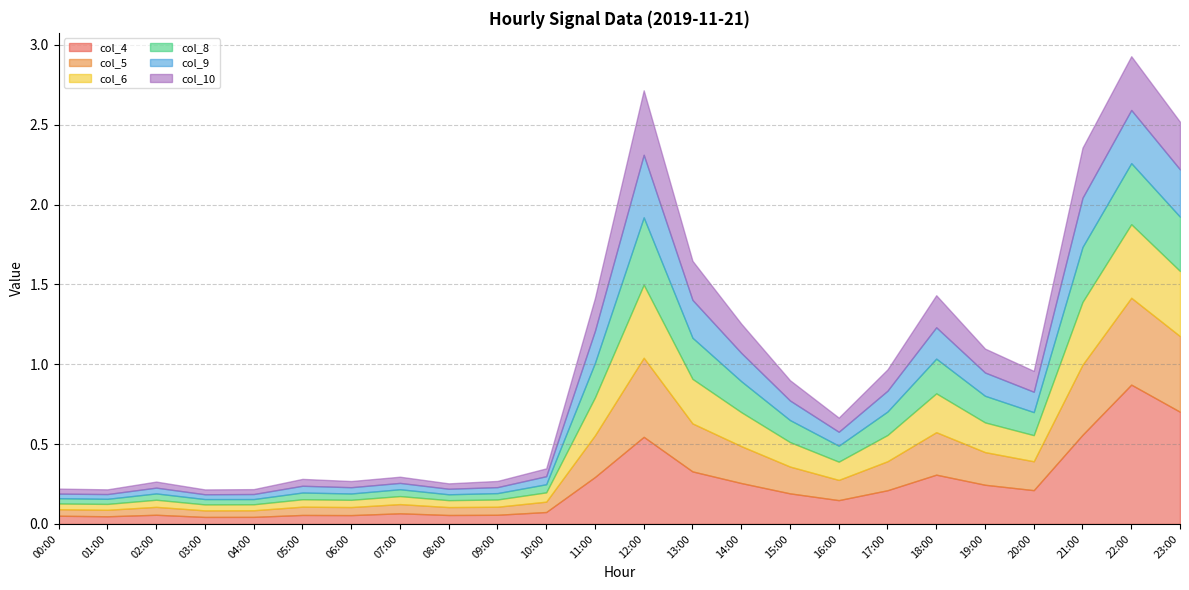

What position from the right is 09:00?

15